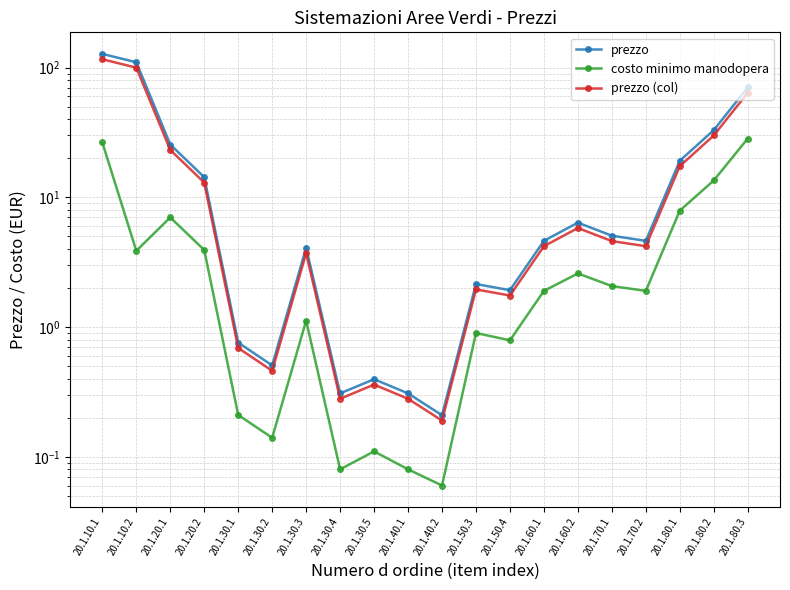

How many interior local valleys does the prezzo series have?

5